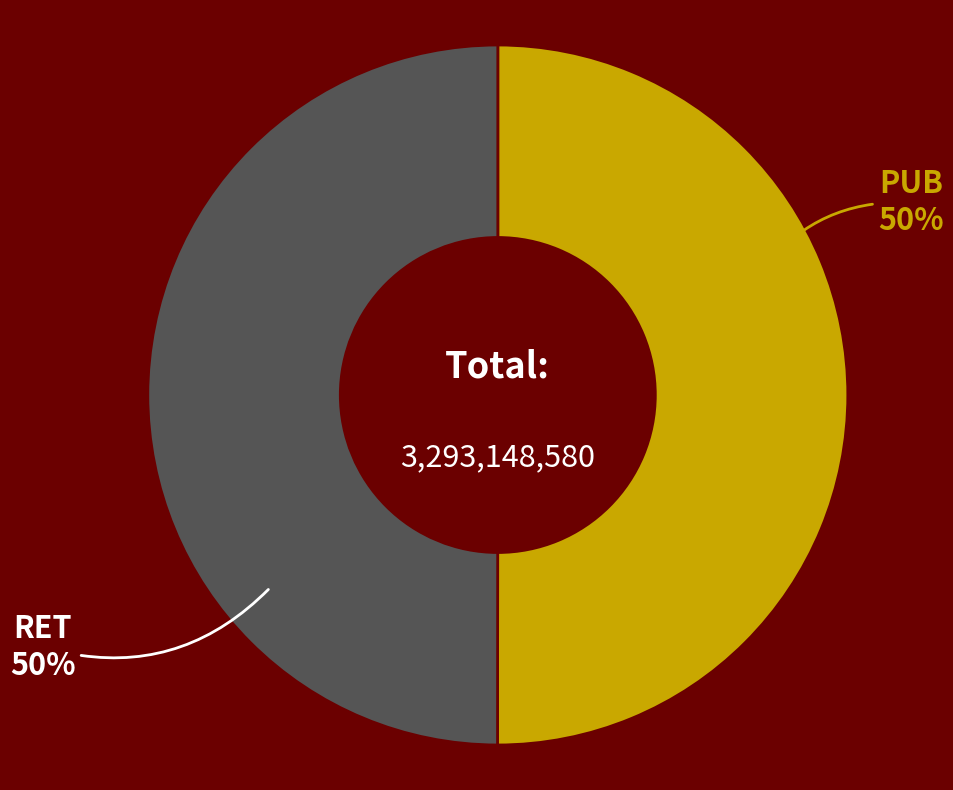

To the nearest percent, what is the average slice percentage?

50%